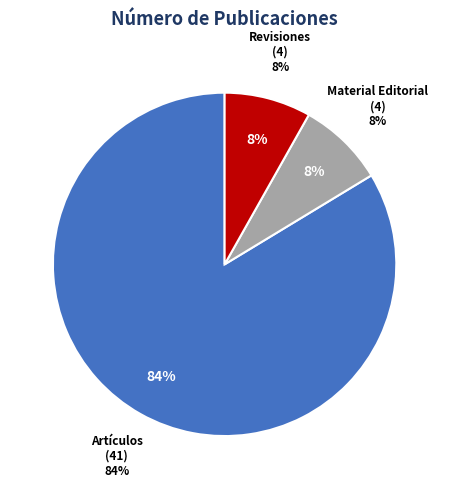

Which has a higher value, Material Editorial or Artículos?

Artículos